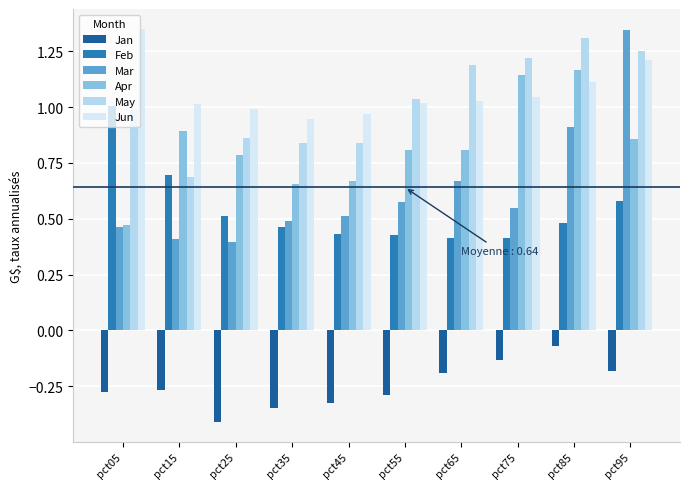

At how many categories does at least one series exceed 0?

10